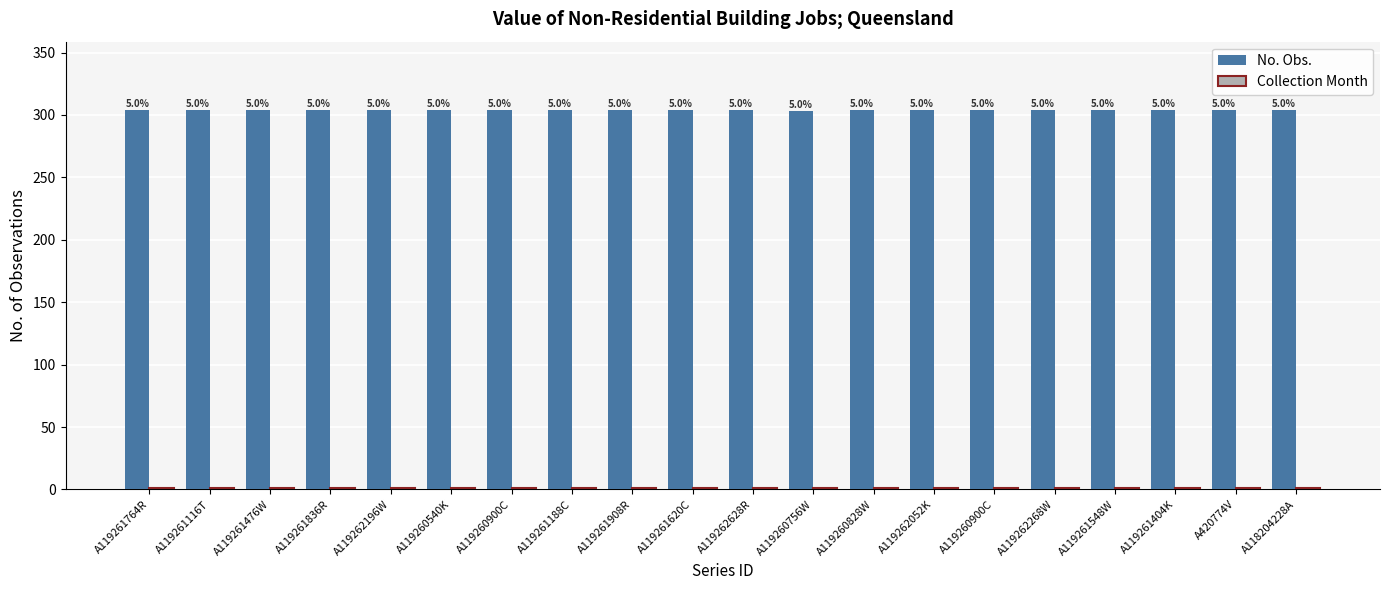

At how many categories does at least one series exceed 265?

20